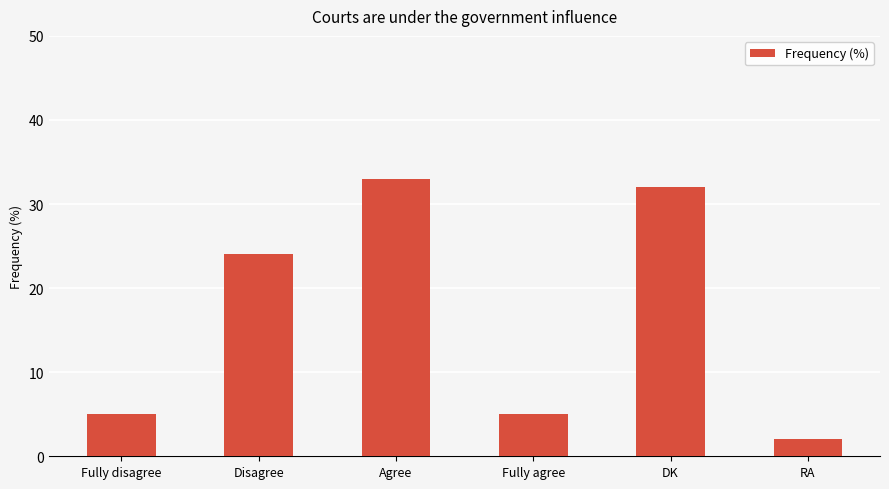

How many categories are shown in the chart?

6